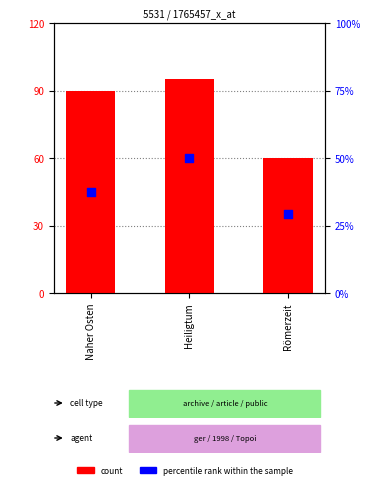

At how many categories does at least one series exceed 43?

3